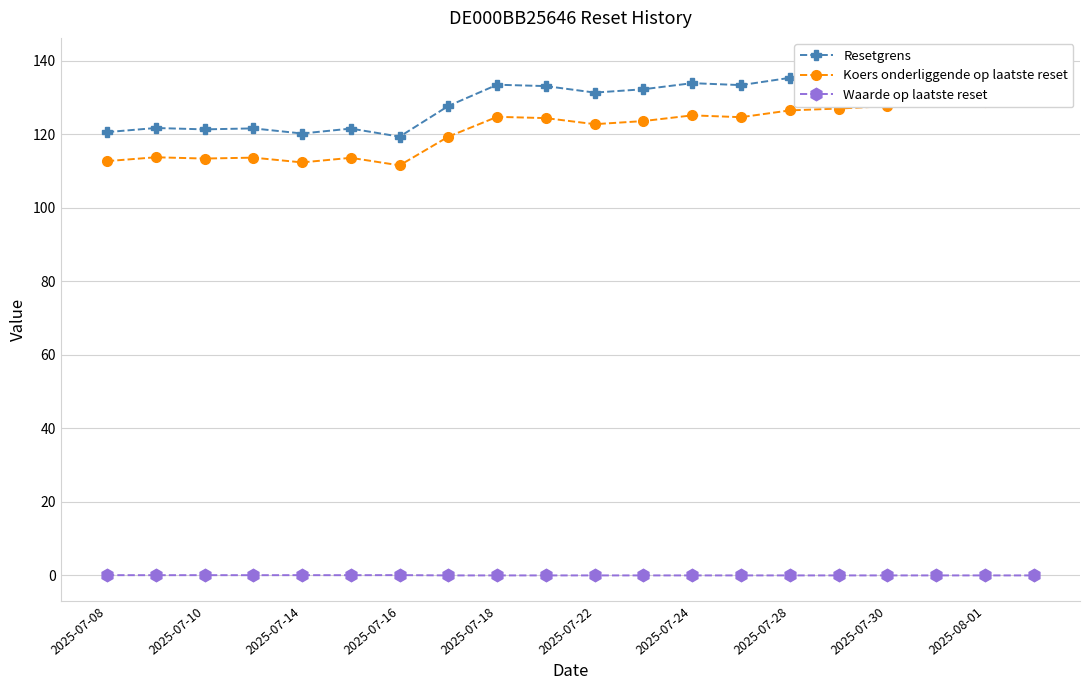

Is it true that Waarde op laatste reset equals 0.0 at 2025-07-22?

True